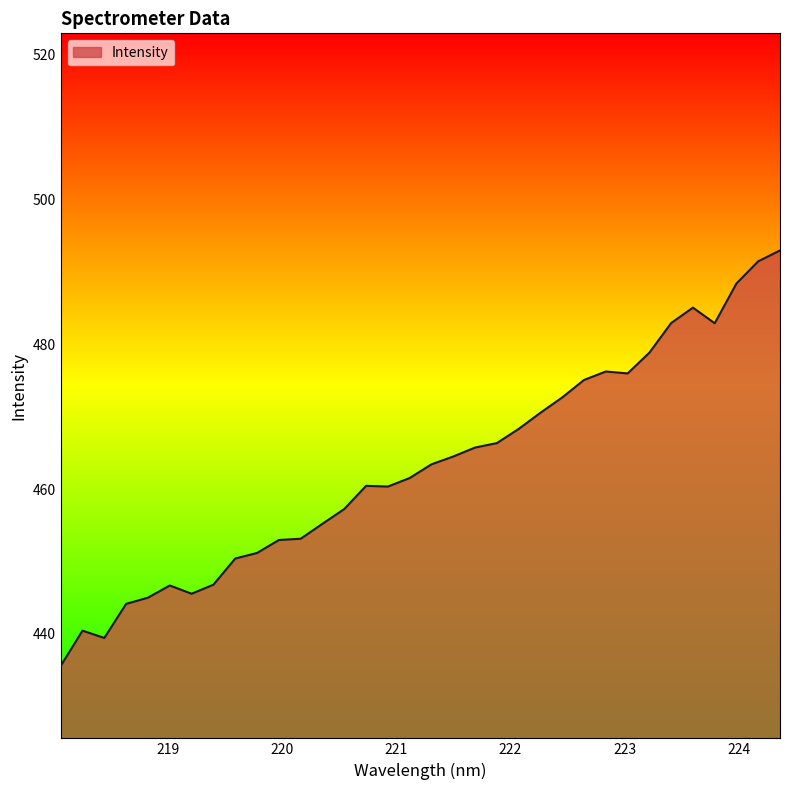

What is the difference between the maximum and minimum values?

57.4